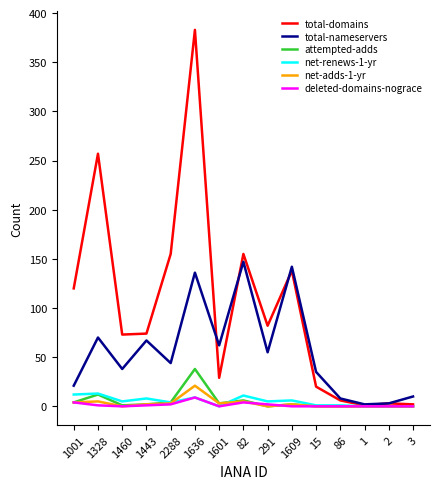

Which series has the widest spread of values?

total-domains